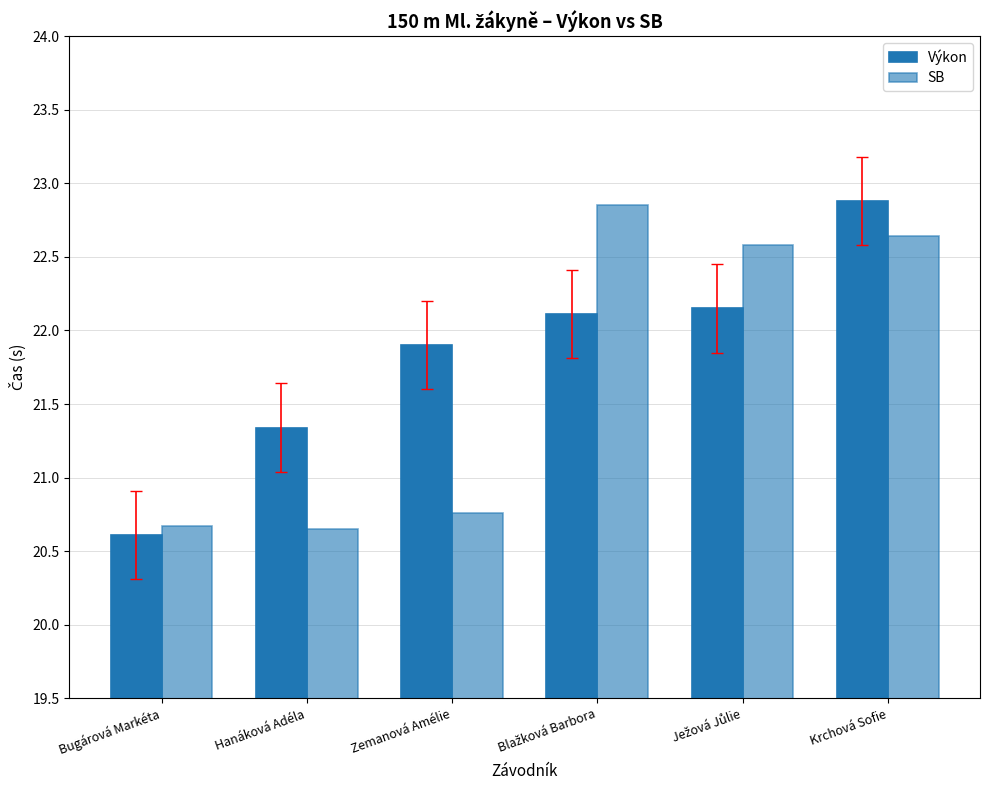

What is the label of the 4th bar from the left?

Blažková Barbora